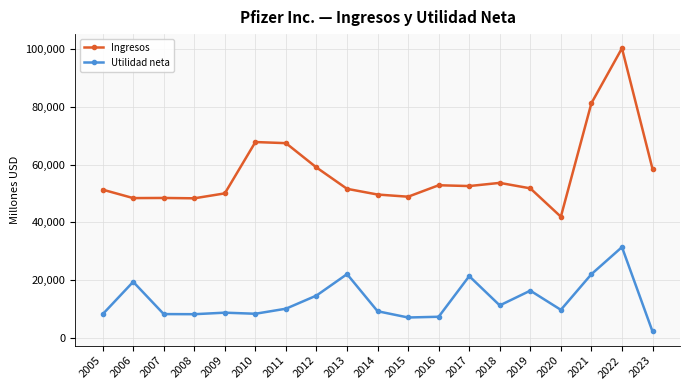

What is the value of the Utilidad neta point at the 19th from the left?

2119